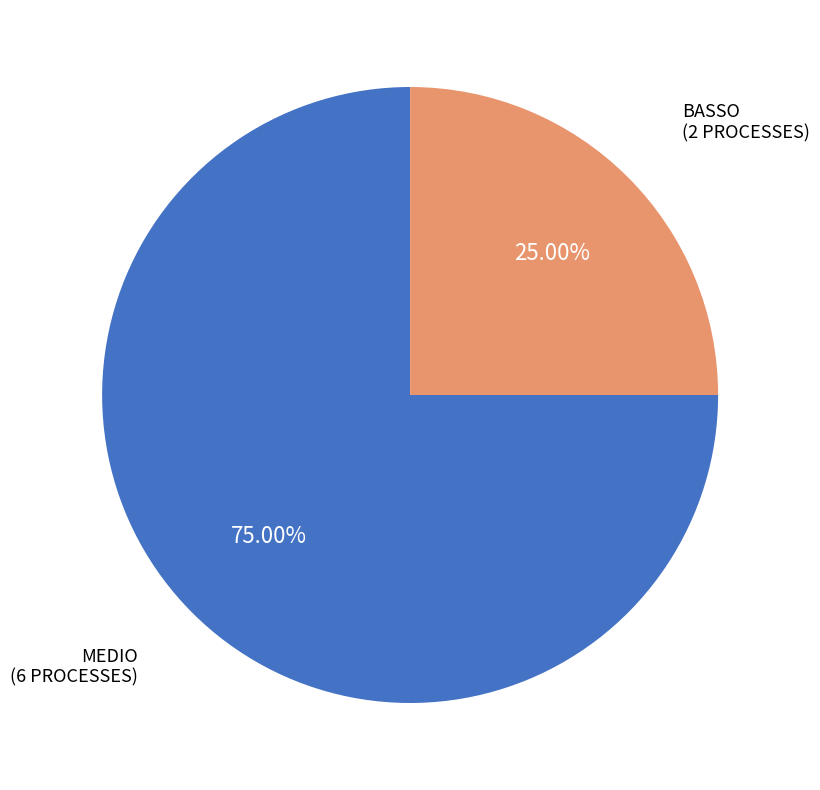

Is there any slice that represents more than half of the pie?

Yes